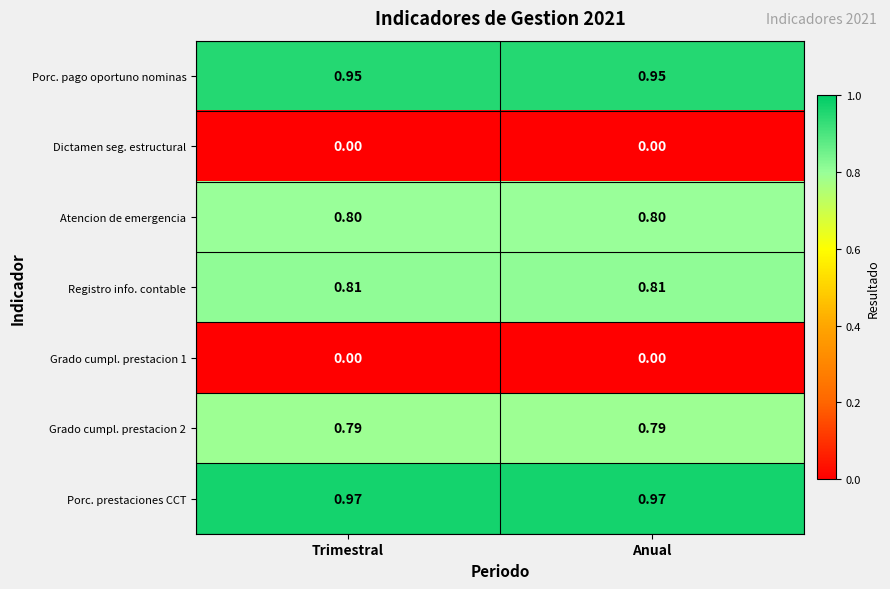

Is the value of Registro info. contable at Trimestral greater than the value of Grado cumpl. prestacion 1 at Anual?

Yes